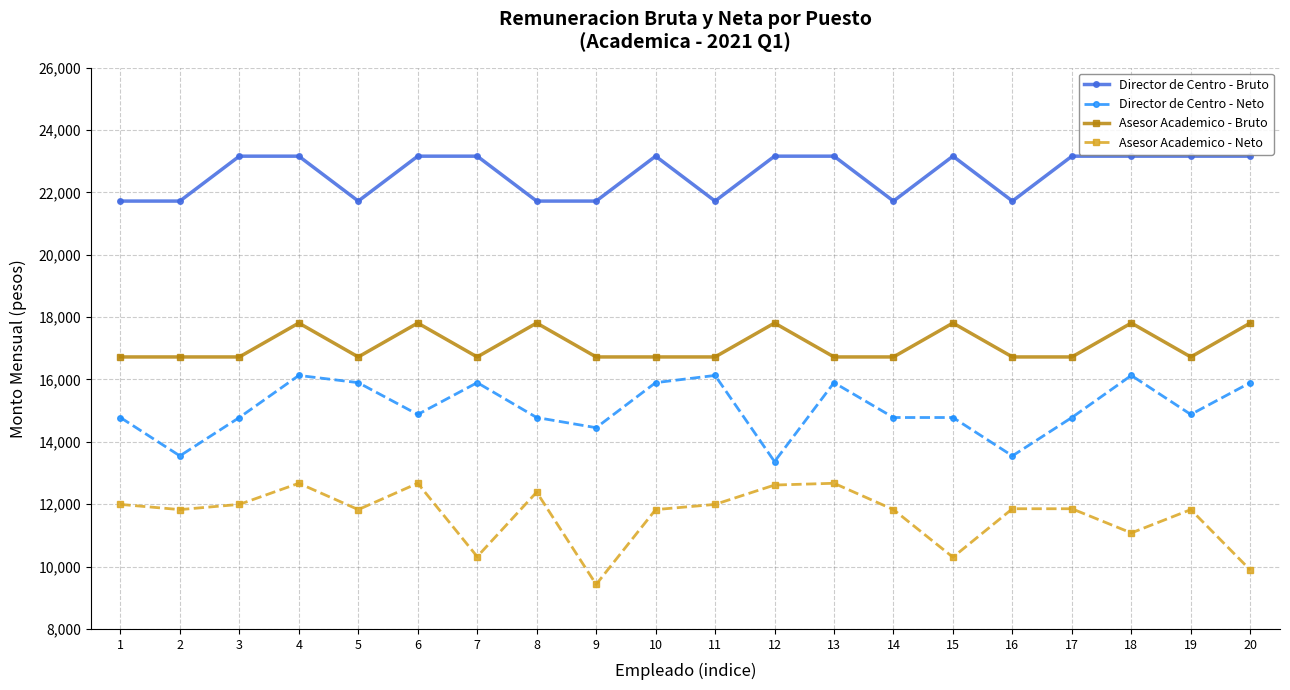

What is the maximum value shown in the chart?

23160.1